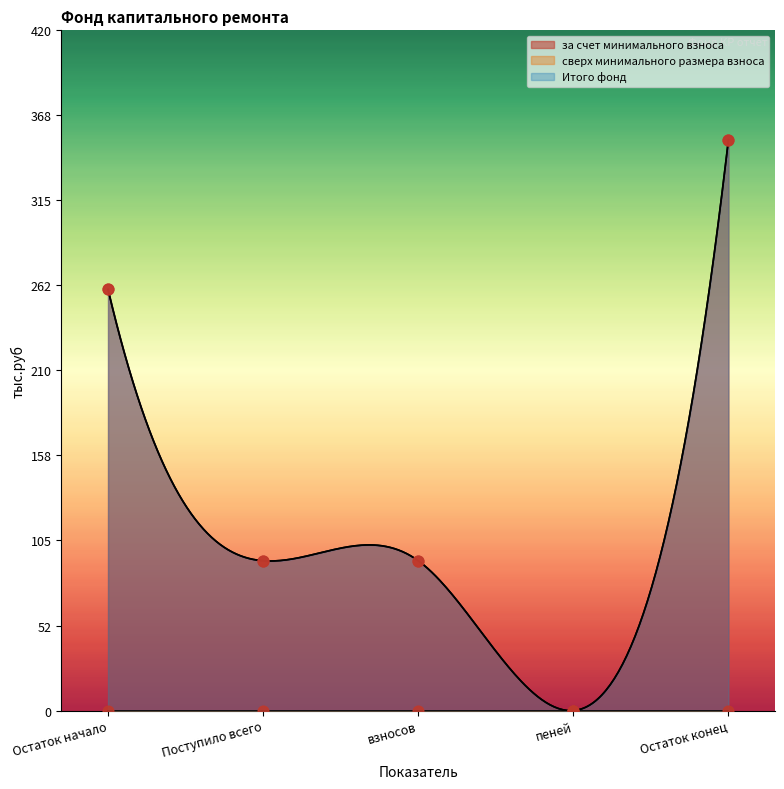

Which series has the largest total across all categories?

за счет минимального взноса